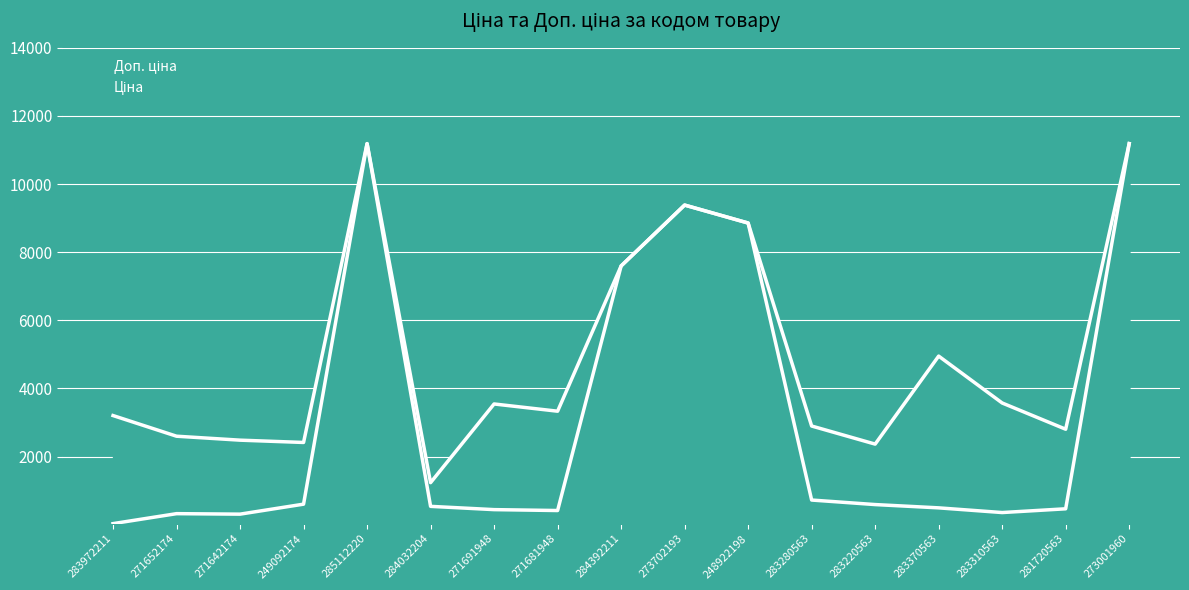

Which series has the largest total across all categories?

Доп. ціна